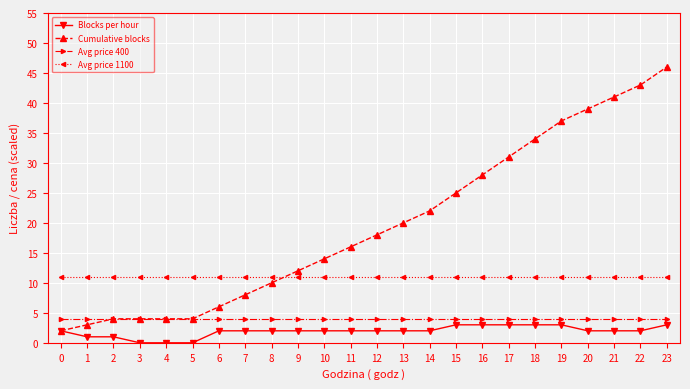

The value of Cumulative blocks at 16 is 46. True or false?

False